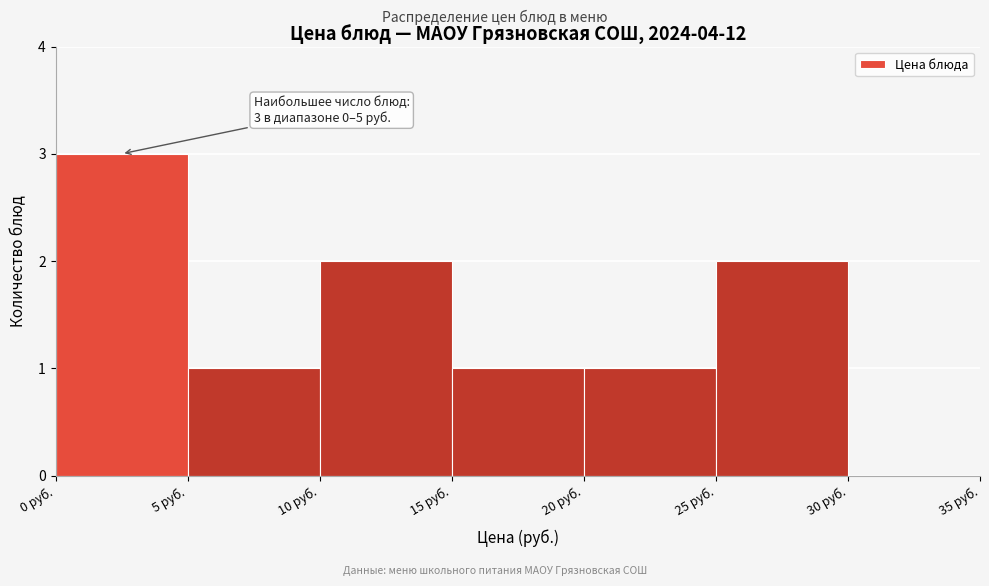

Over which range of the x-axis is the bar tallest?

0 to 5